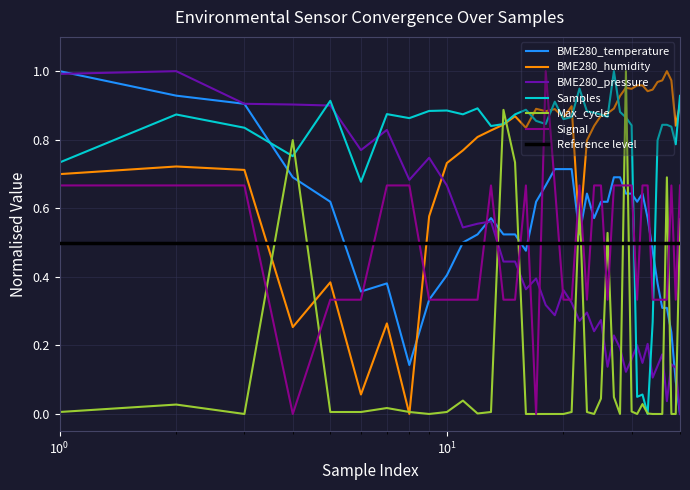

True or false: Samples and Signal intersect in this chart.

True